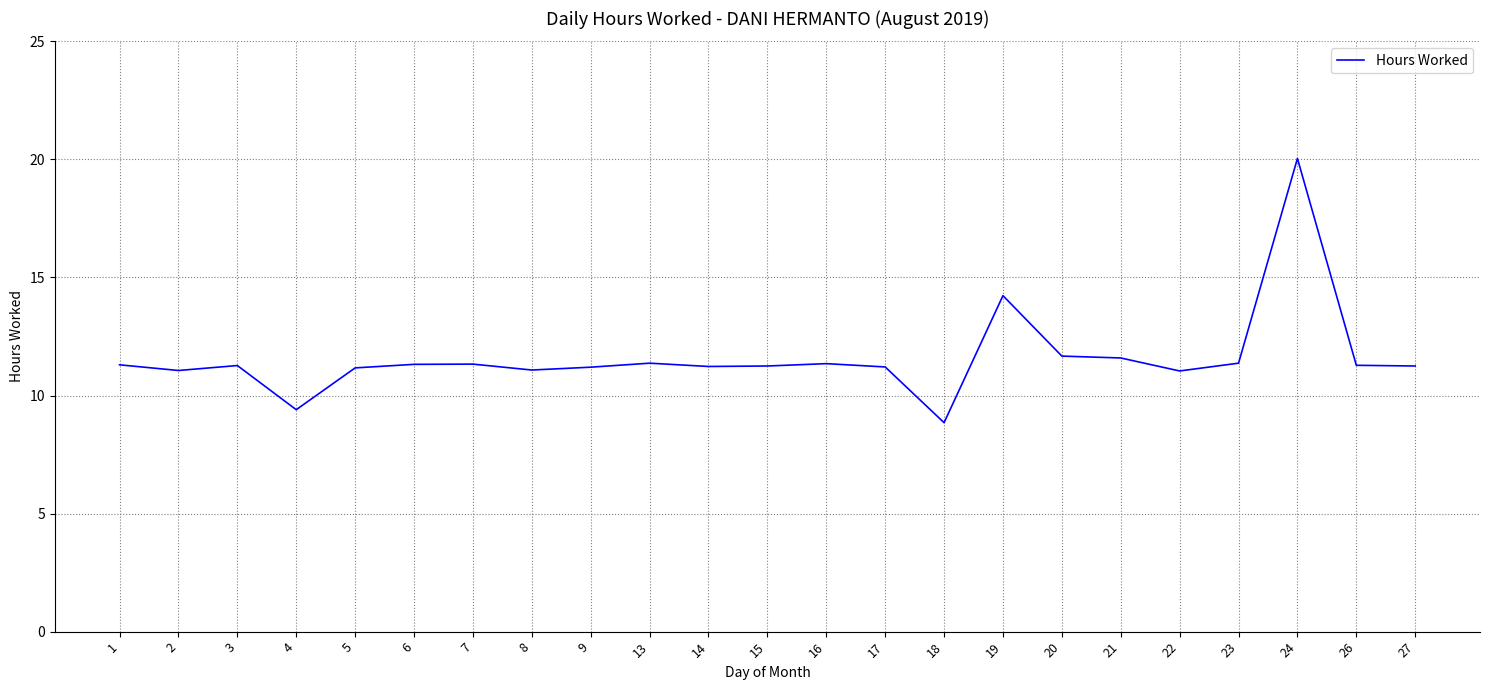

What is the difference between the values at 24 and 18?

11.2